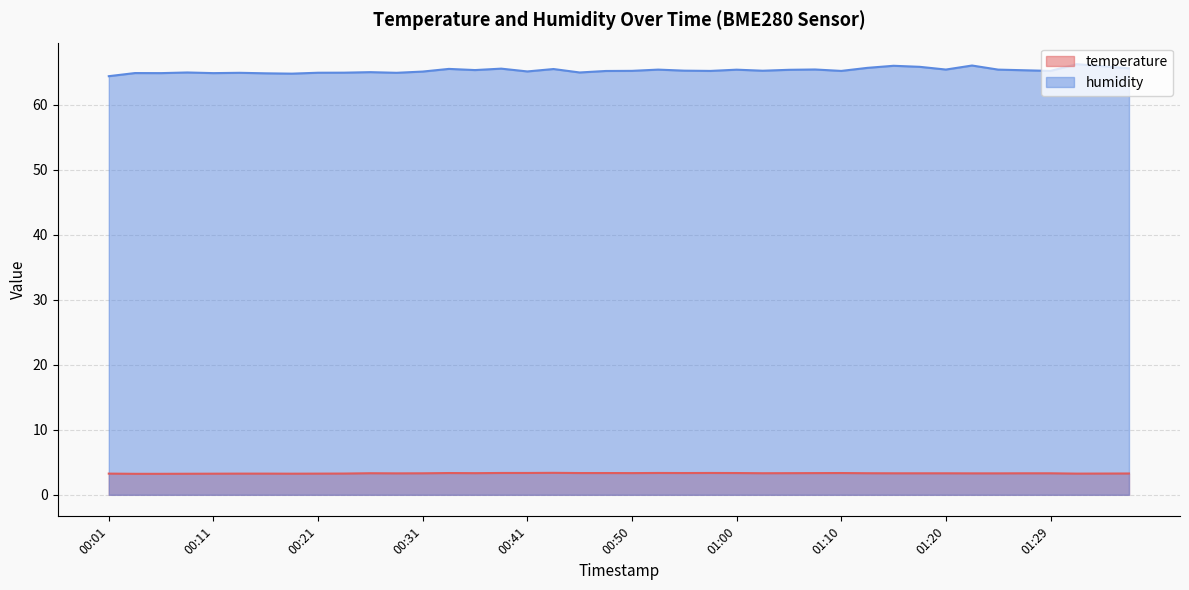

Which series changed the most between 00:11 and 00:23?

humidity